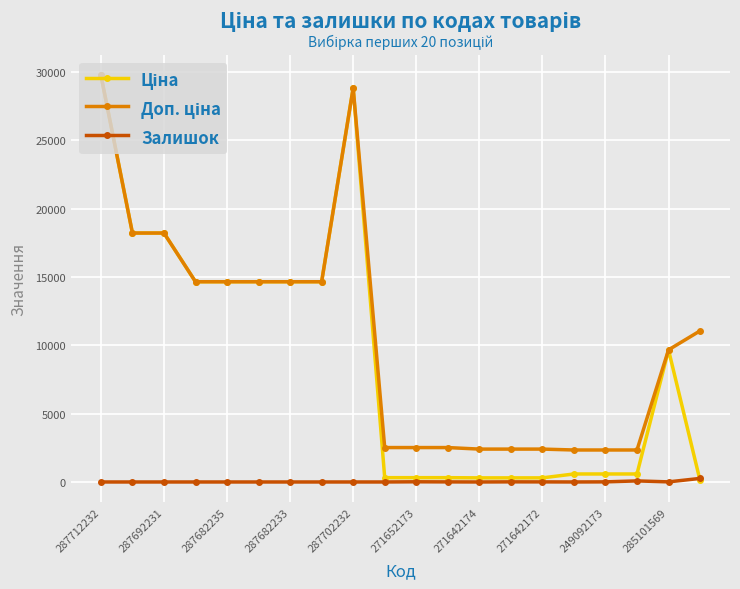

What is the maximum value shown in the chart?

29761.5